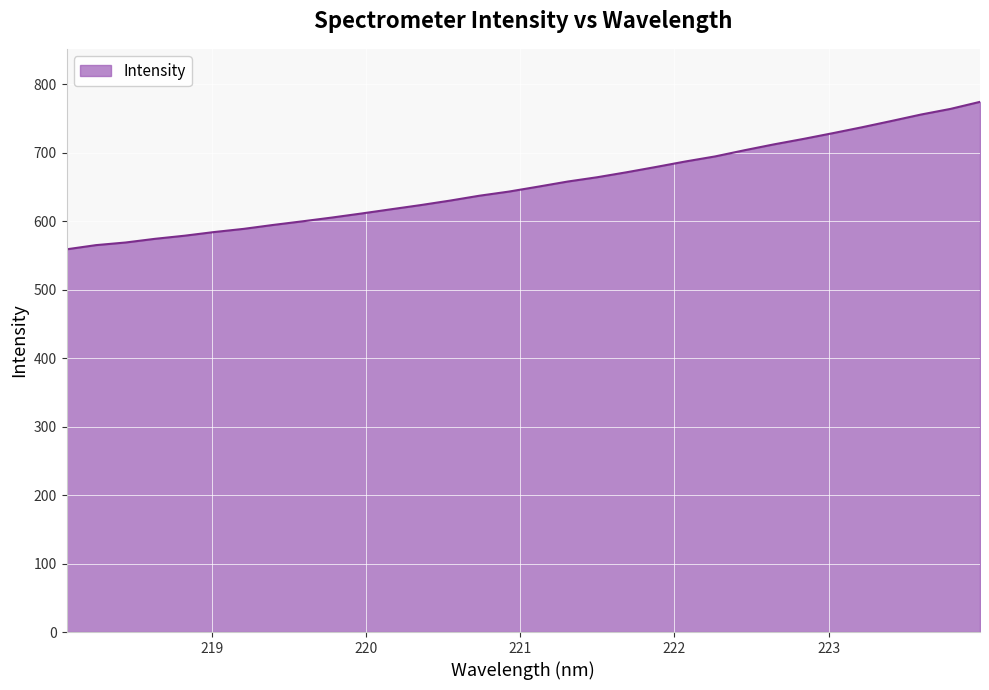

What is the smallest value displayed?

558.9